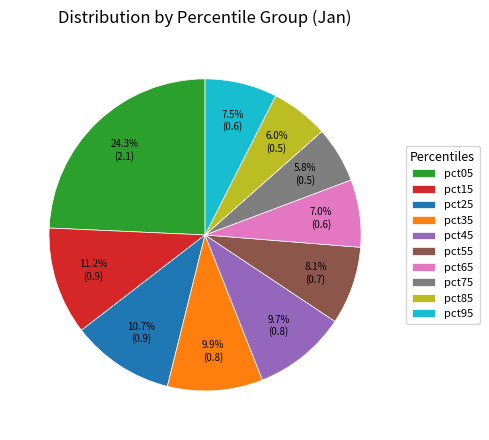

Is it true that pct25 is 11% of the pie?

True